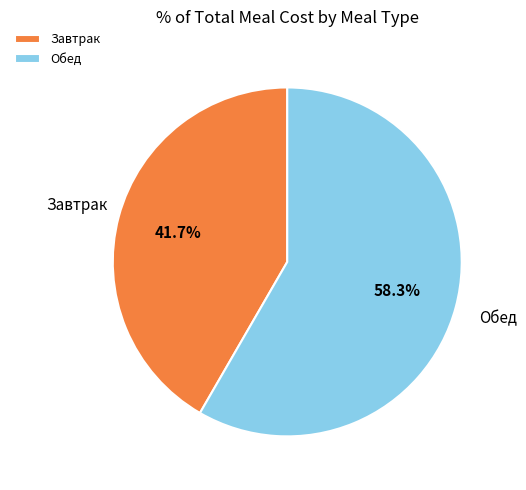

How many segments does this pie chart have?

2